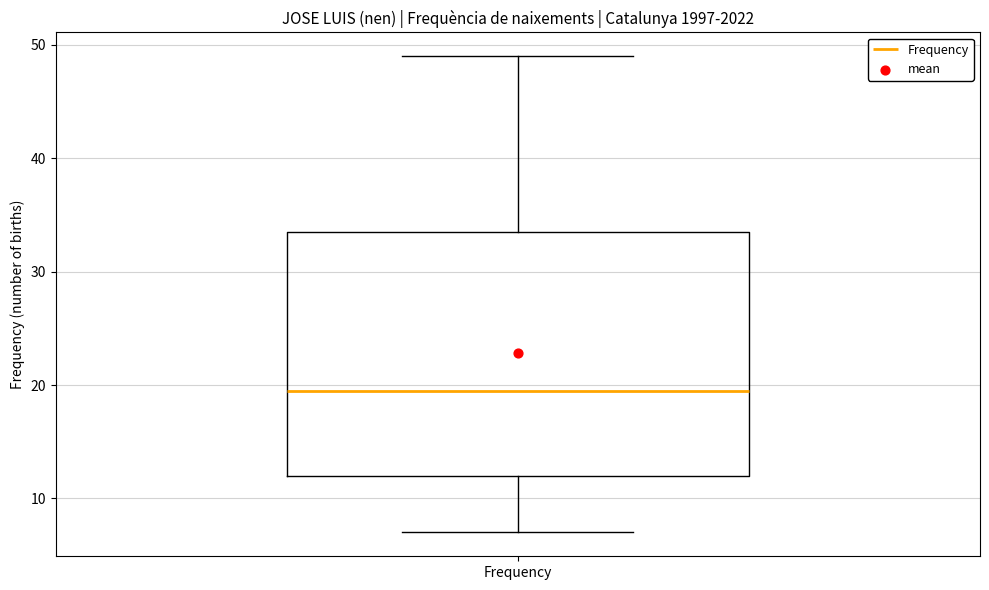

Transcribe this box plot: give where the median line is, the range the box spans, and where the two whiskers end, as read against the y-axis. The values are not printed on the chart, so give them approximately, as read against the axis.

median 20, box 12 to 34, whiskers 7 to 49